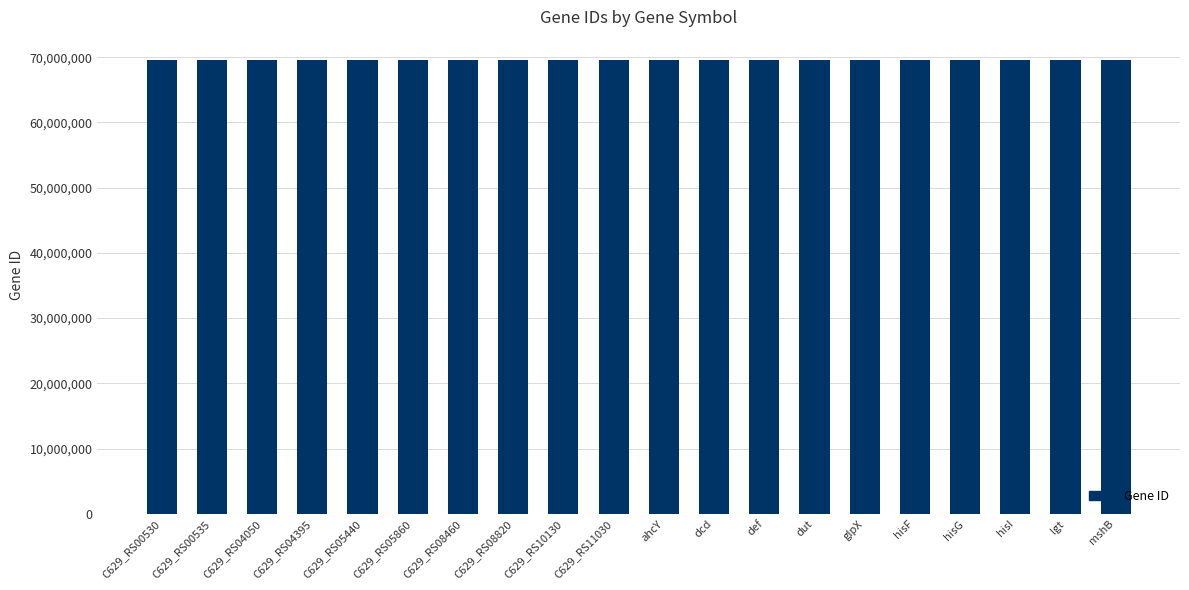

What is the label of the 13th bar from the right?

C629_RS08820